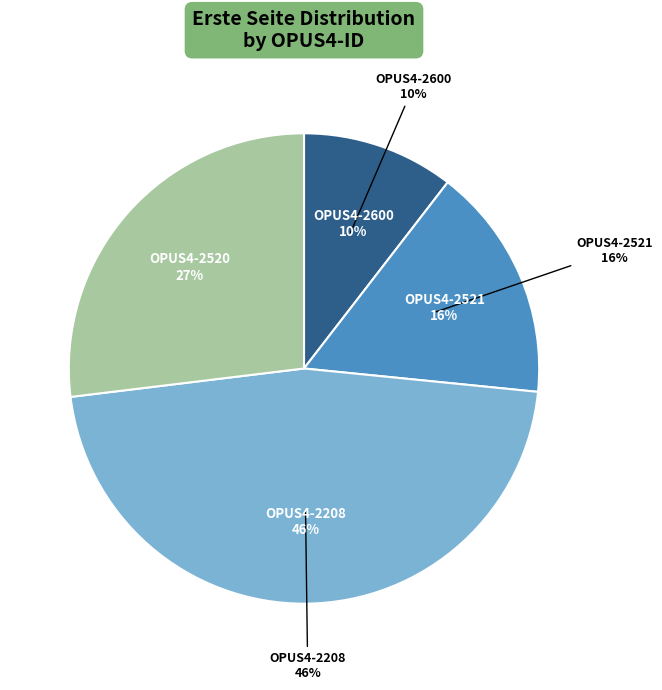

The OPUS4-2600 slice represents 10% of the pie. True or false?

True